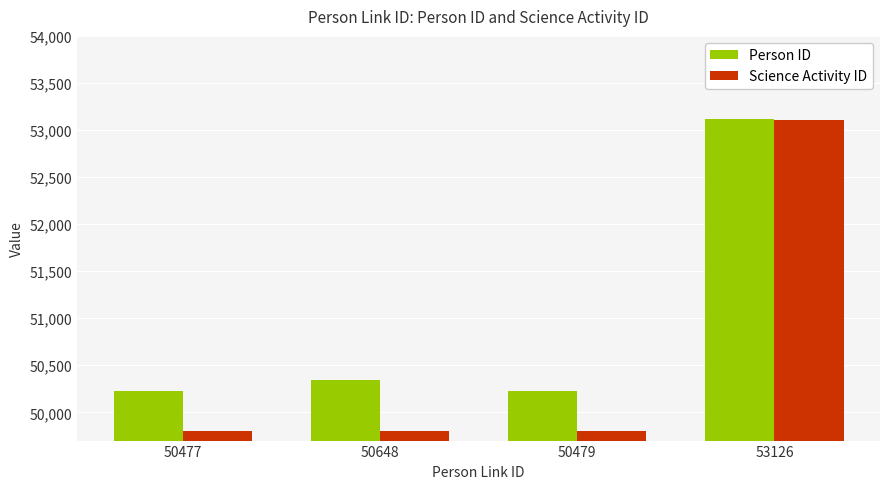

Which category has the highest value in the Person ID series?

53126